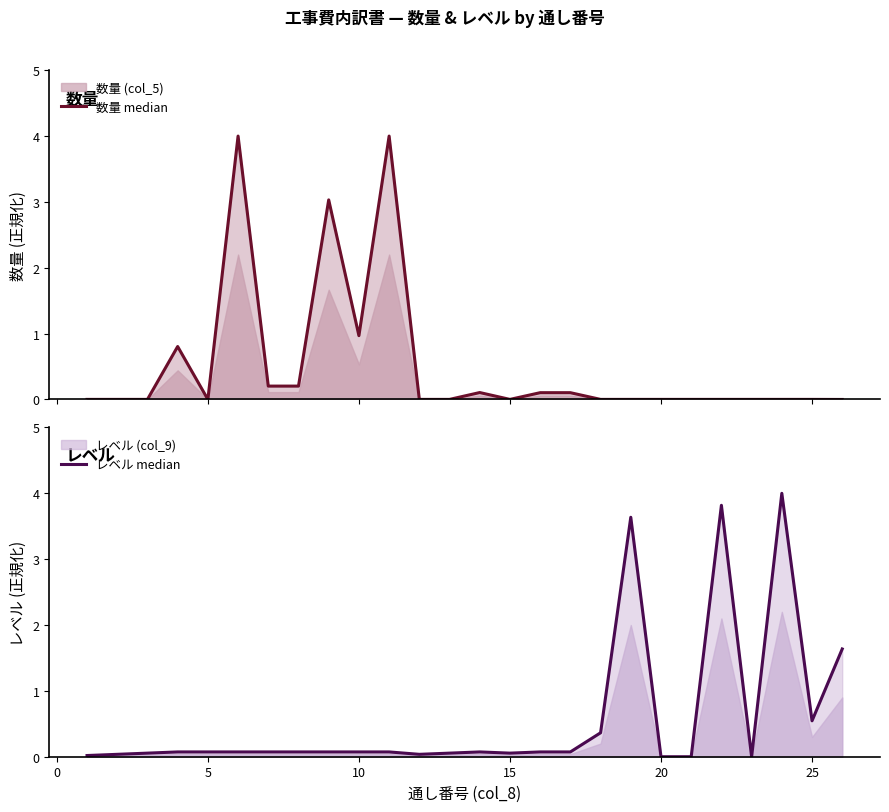

How many distinct data groups are displayed?

2